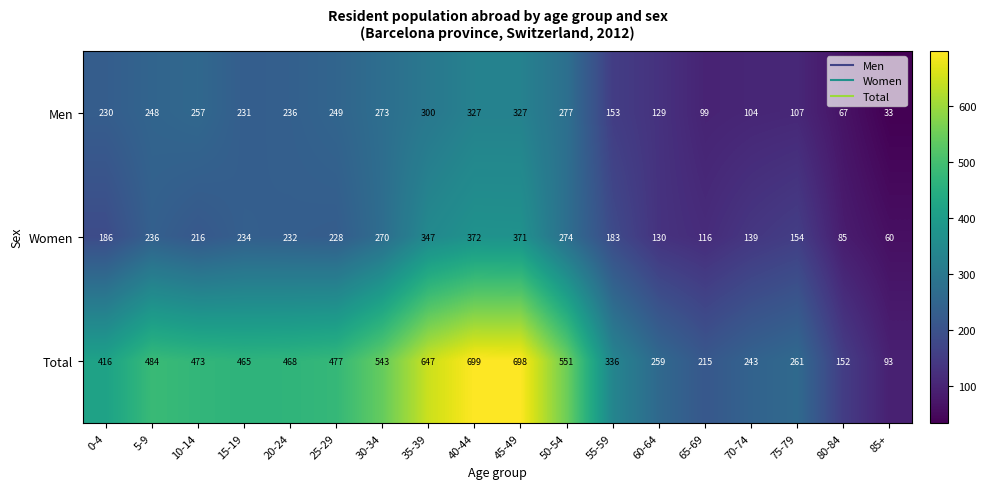

At which label is Women closest to 216?

10-14